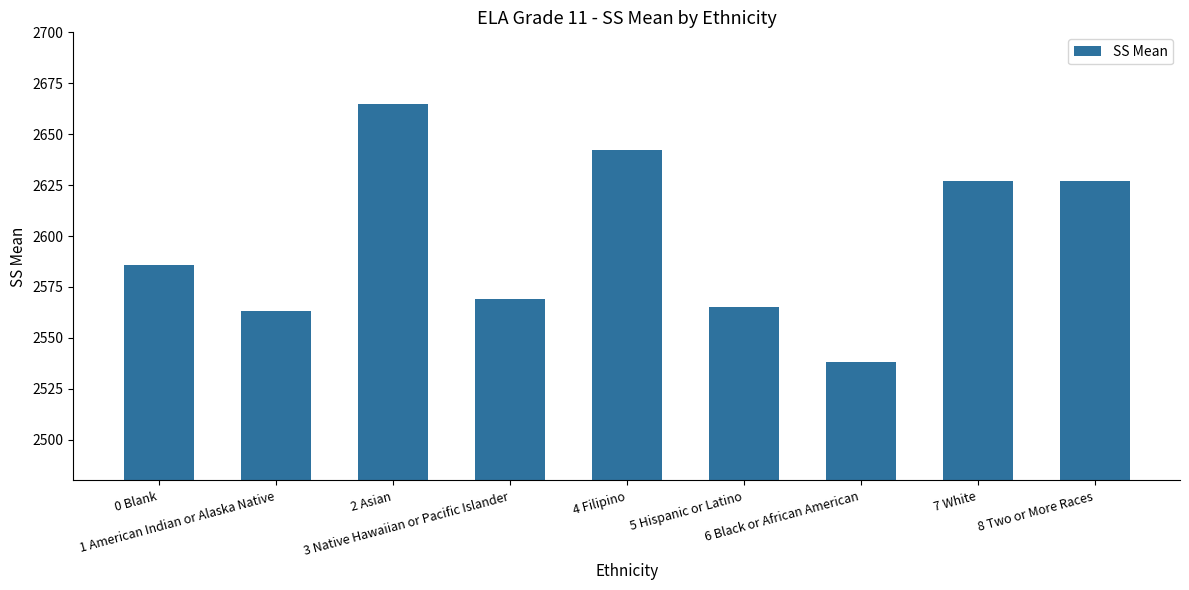

Approximately how many times larger is the value at 6 Black or African American compared to 4 Filipino?

1.0